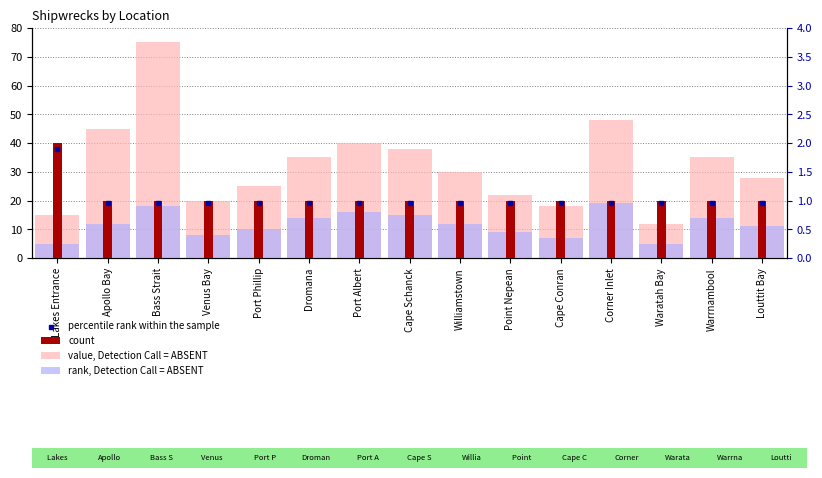

What are all the series names shown in the legend?

value, Detection Call = ABSENT, rank, Detection Call = ABSENT, count, percentile rank within the sample